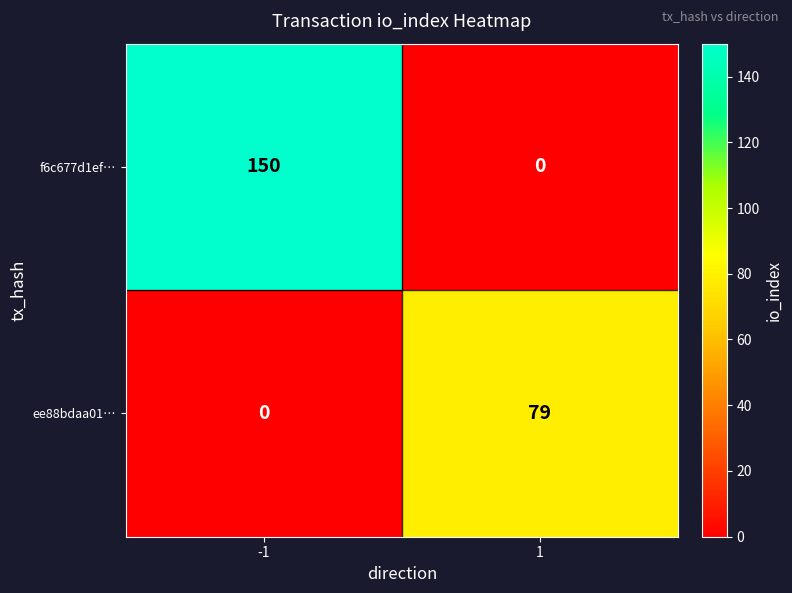

How many values in the f6c677d1ef… series are below 150?

1